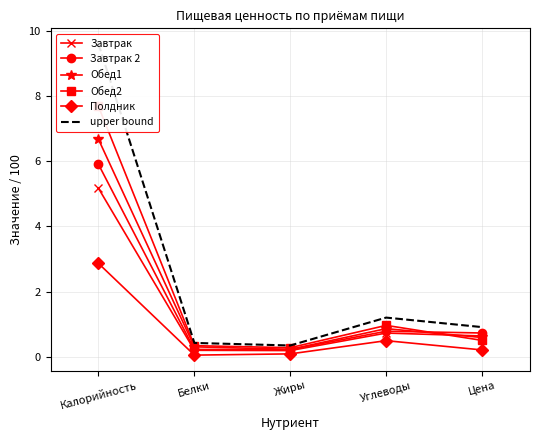

At which label is Обед1 closest to 3?

Углеводы